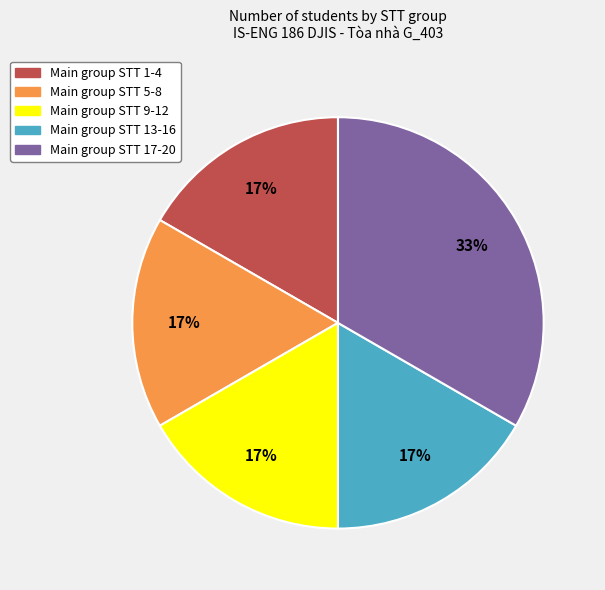

Which has a higher value, Main group STT 9-12 or Main group STT 17-20?

Main group STT 17-20